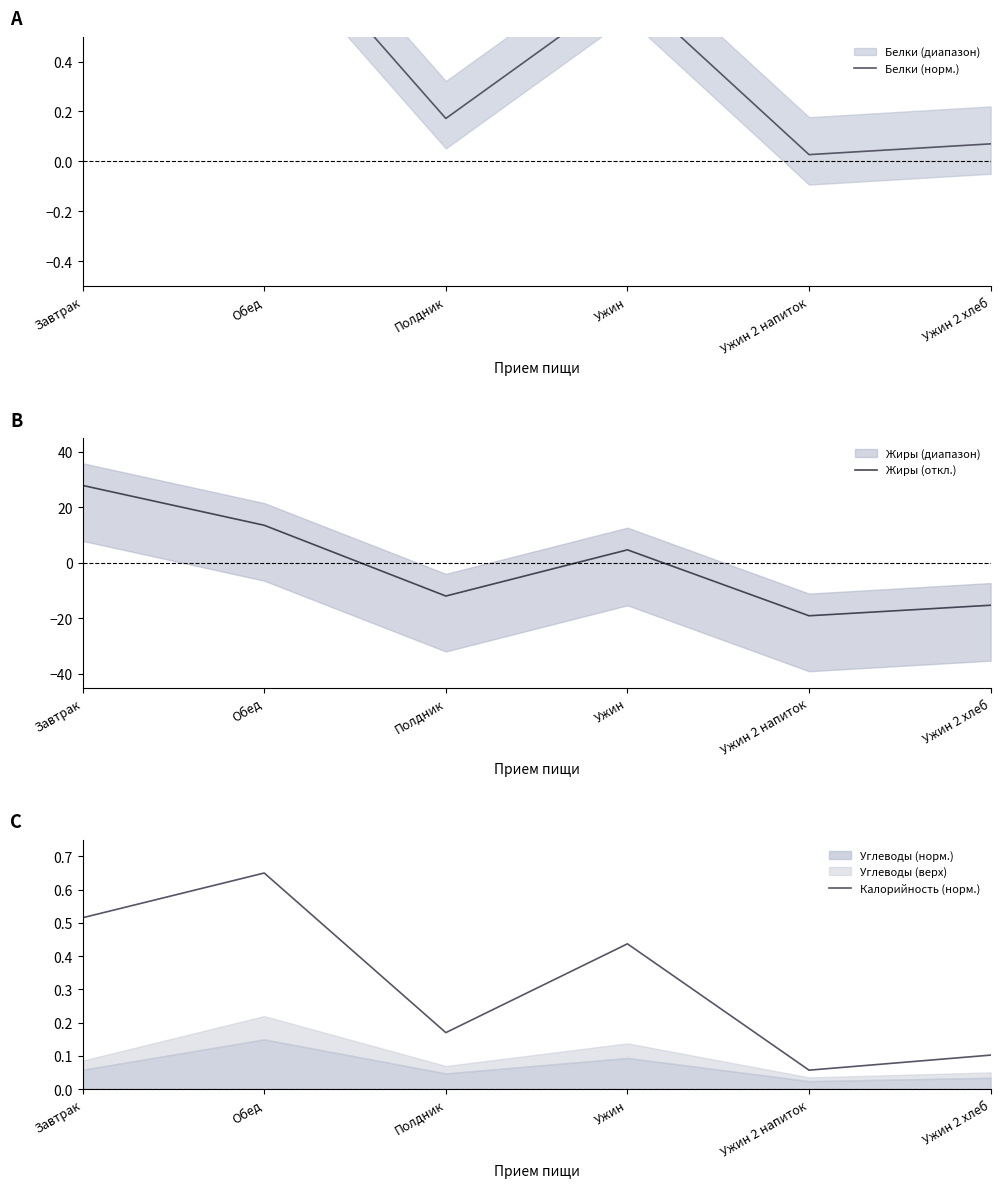

What is the difference between the second highest and minimum values in the Белки (норм.) series?

0.7